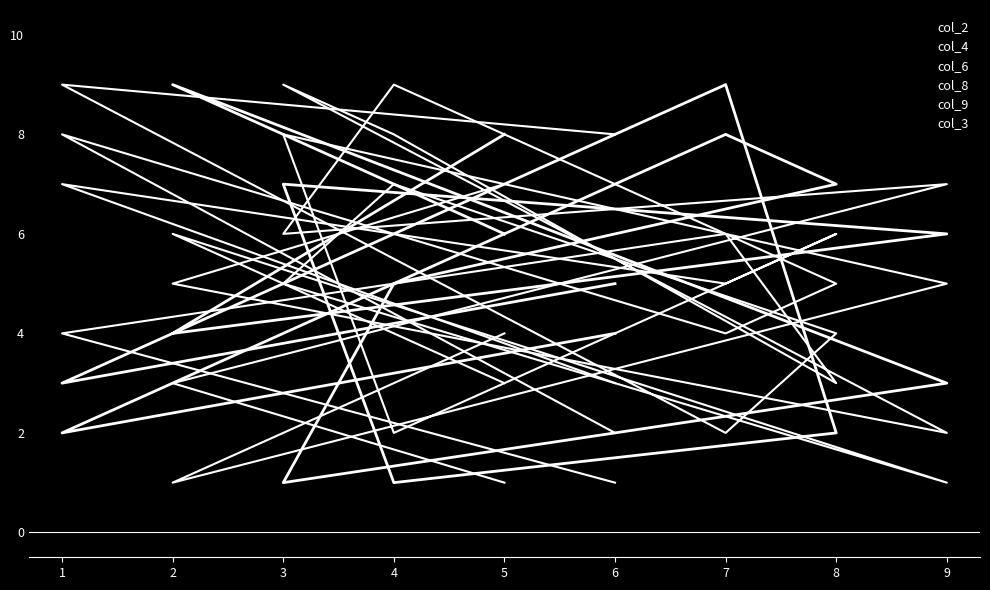

What are all the series names shown in the legend?

col_2, col_4, col_6, col_8, col_9, col_3